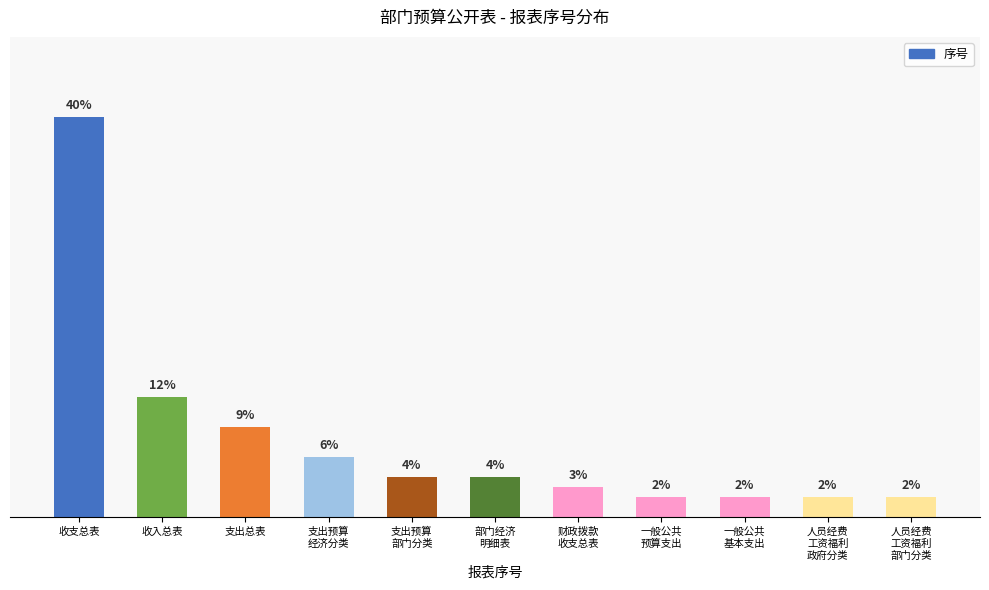

Where does the data first go above 4?

收支总表